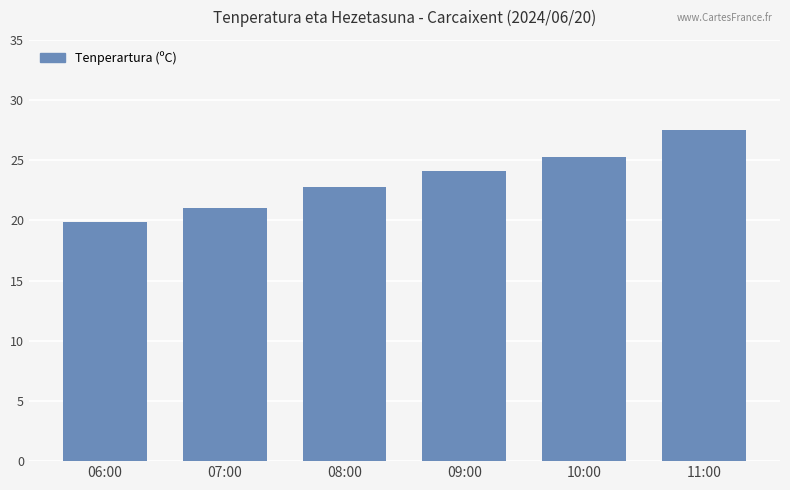

What is the average value?

23.4